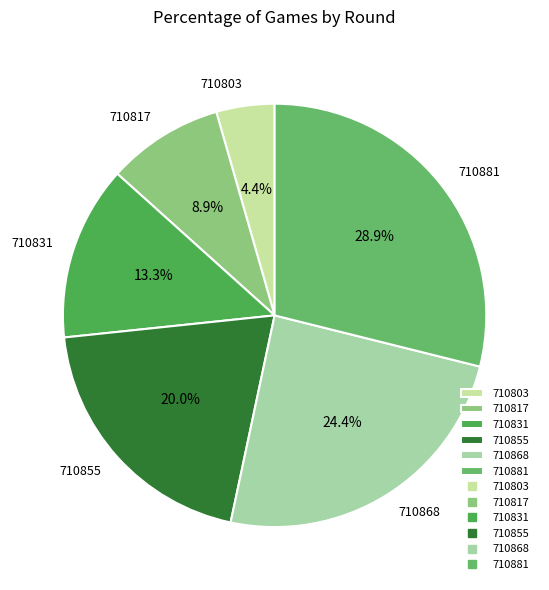

To the nearest percent, what is the average slice percentage?

17%